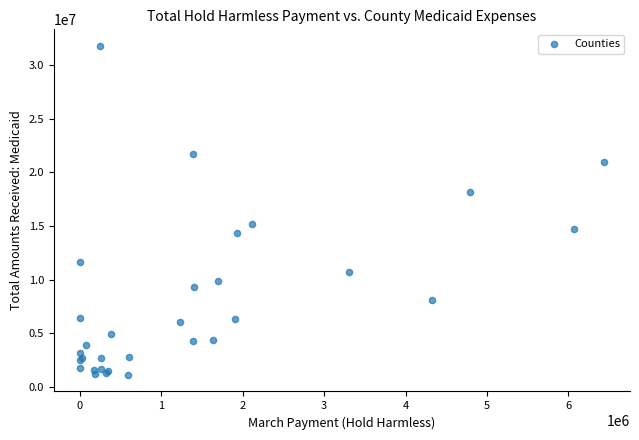

What Y value in the scatter plot is closest to 16448972?

15195503.8